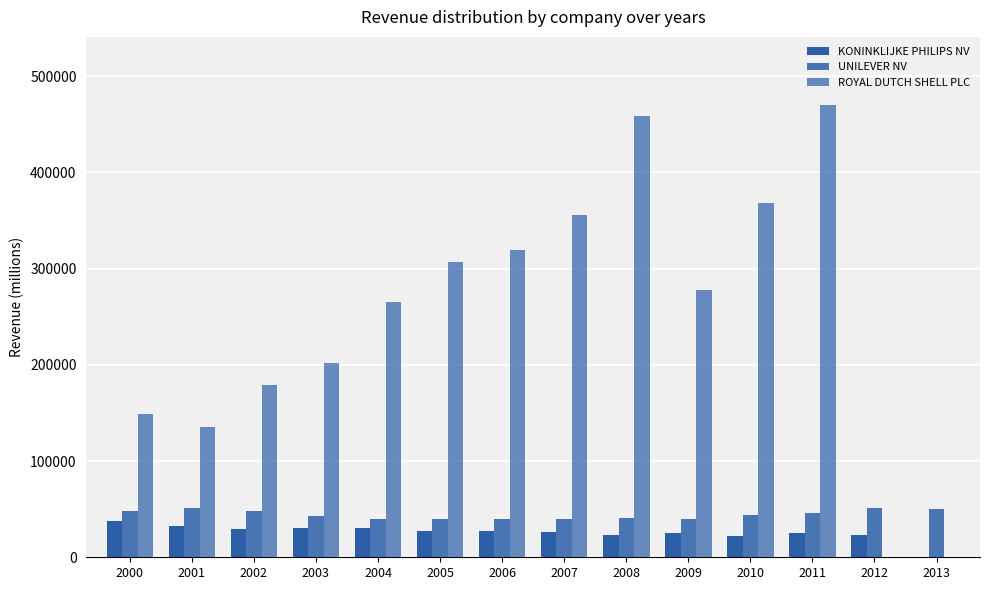

Which has a higher value, 2012 or 2011?

2011